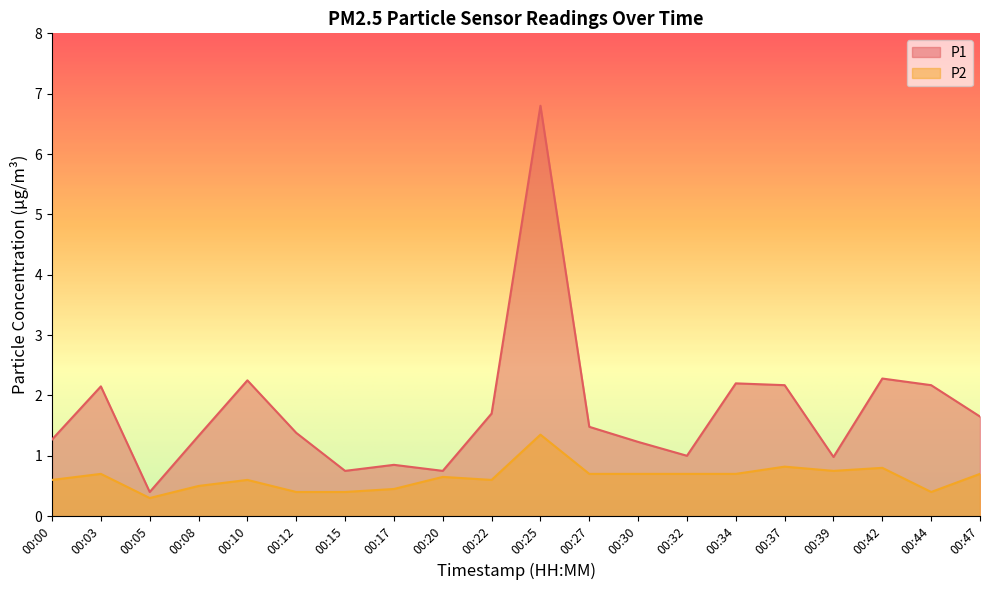

Reading right to left, what are all the values shown in this chart?

P1: 00:47=1.6	00:44=2.2	00:42=2.3	00:39=1.0	00:37=2.2	00:34=2.2	00:32=1.0	00:30=1.2	00:27=1.5	00:25=6.8	00:22=1.7	00:20=0.8	00:17=0.8	00:15=0.8	00:12=1.4	00:10=2.2	00:08=1.3	00:05=0.4	00:03=2.1	00:00=1.3
P2: 00:47=0.7	00:44=0.4	00:42=0.8	00:39=0.8	00:37=0.8	00:34=0.7	00:32=0.7	00:30=0.7	00:27=0.7	00:25=1.4	00:22=0.6	00:20=0.7	00:17=0.5	00:15=0.4	00:12=0.4	00:10=0.6	00:08=0.5	00:05=0.3	00:03=0.7	00:00=0.6